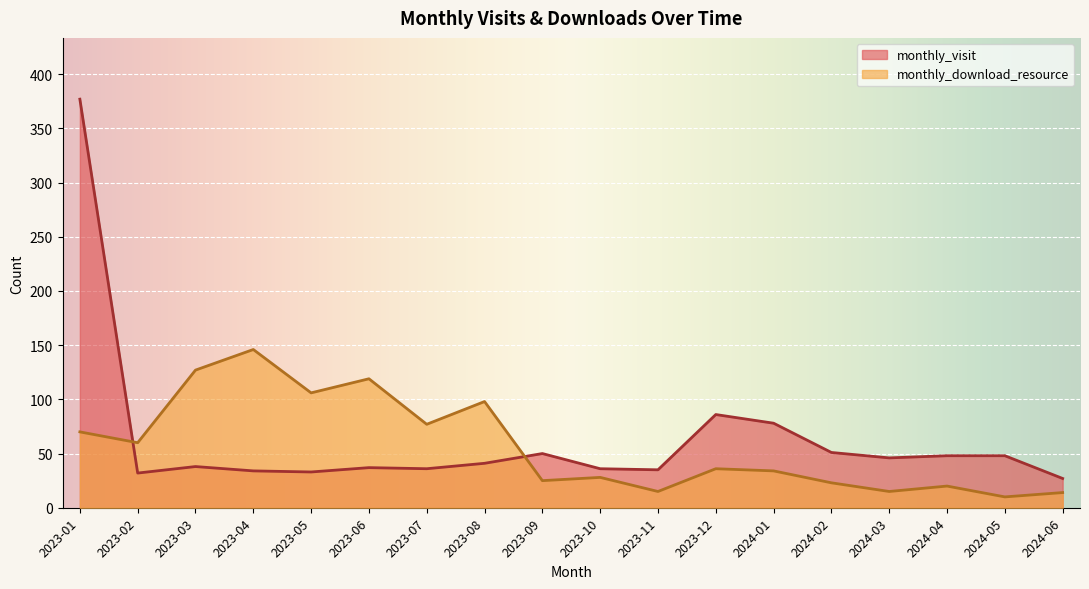

Reading left to right, list all the values displayed in this chart.

monthly_visit: 2023-01=377	2023-02=32	2023-03=38	2023-04=34	2023-05=33	2023-06=37	2023-07=36	2023-08=41	2023-09=50	2023-10=36	2023-11=35	2023-12=86	2024-01=78	2024-02=51	2024-03=46	2024-04=48	2024-05=48	2024-06=27
monthly_download_resource: 2023-01=70	2023-02=60	2023-03=127	2023-04=146	2023-05=106	2023-06=119	2023-07=77	2023-08=98	2023-09=25	2023-10=28	2023-11=15	2023-12=36	2024-01=34	2024-02=23	2024-03=15	2024-04=20	2024-05=10	2024-06=14